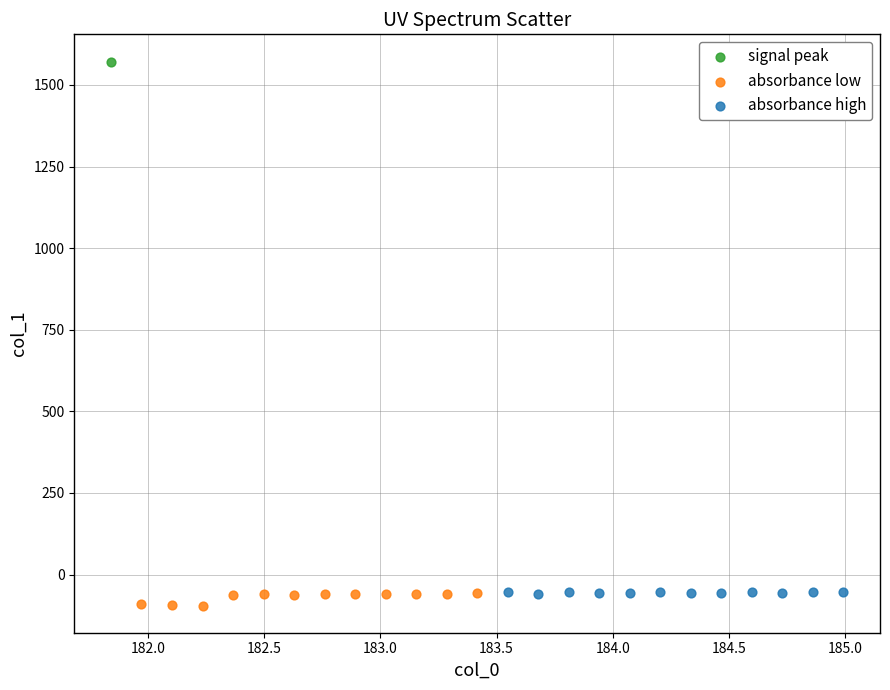

What are all the series names shown in the legend?

signal peak, absorbance low, absorbance high